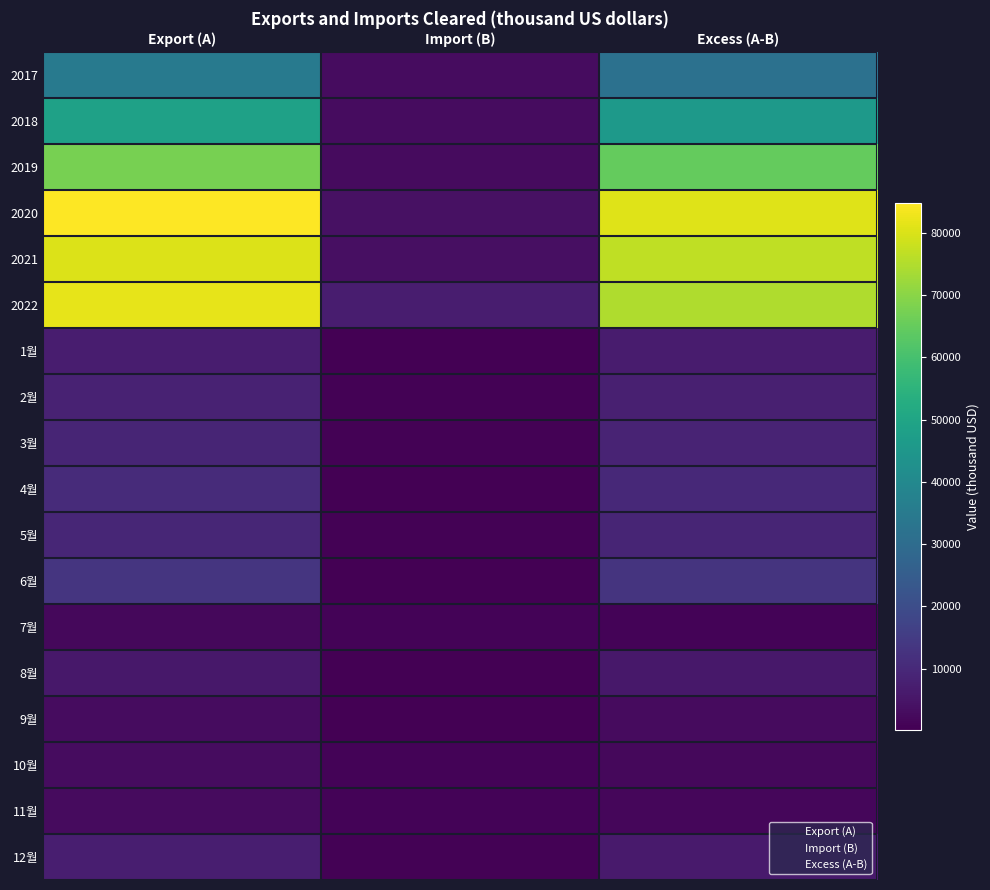

Which series has the widest spread of values?

2020